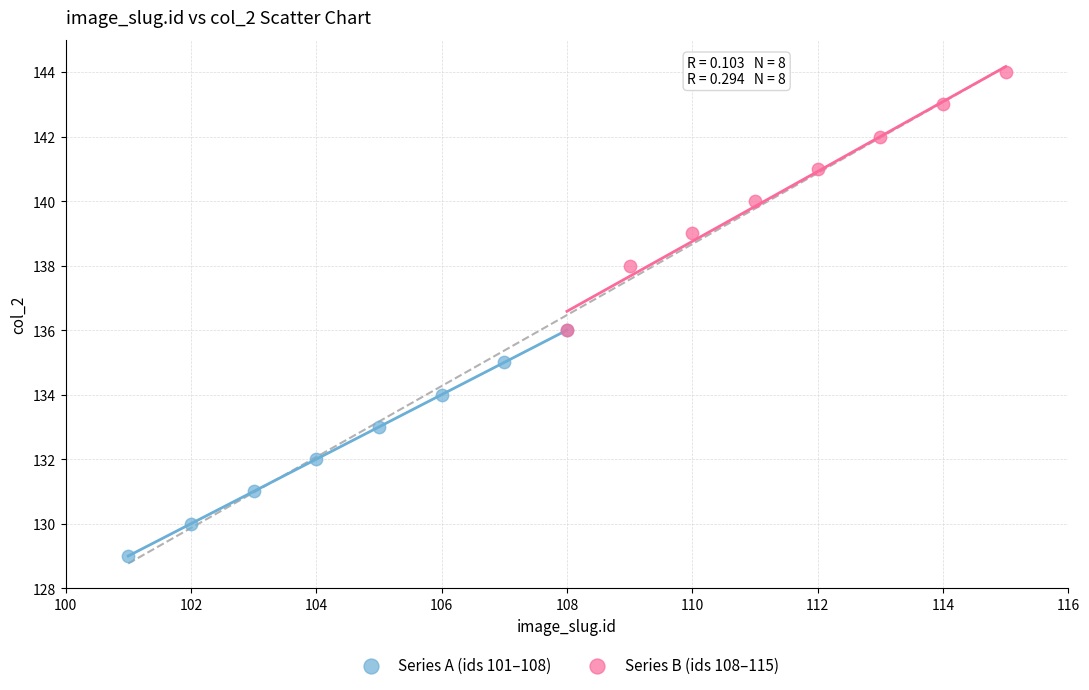

Which series reaches the maximum Y coordinate?

Series B (ids 108–115)